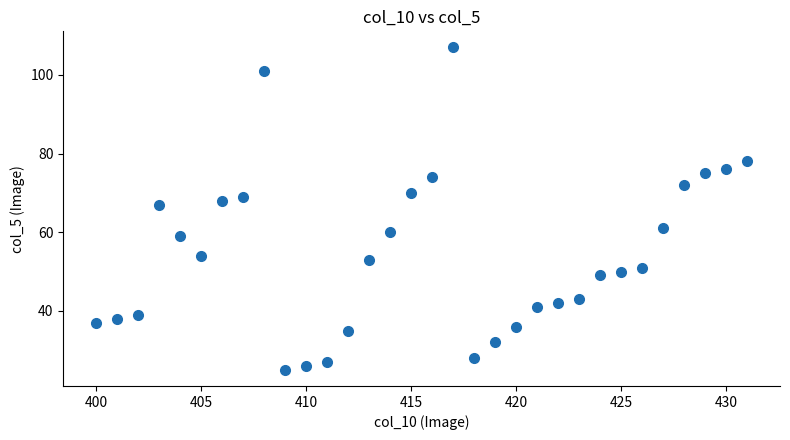

What is the range of Y values (max minus min)?

82